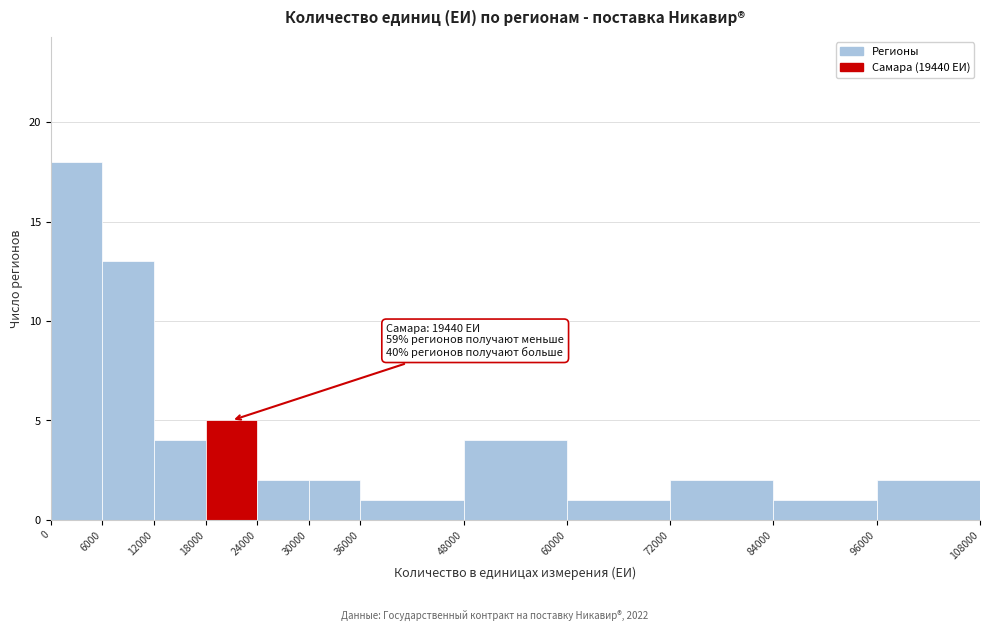

Which range on the x-axis has the tallest bar?

0 to 6000